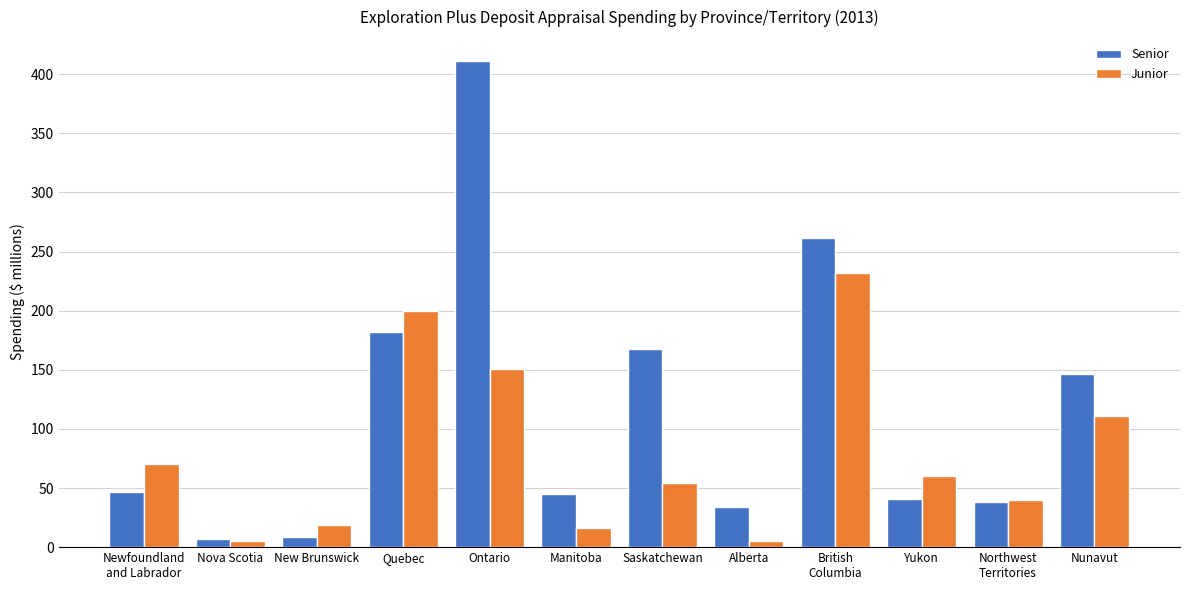

What is the value of the Senior bar at the 9th from the left?

261.2